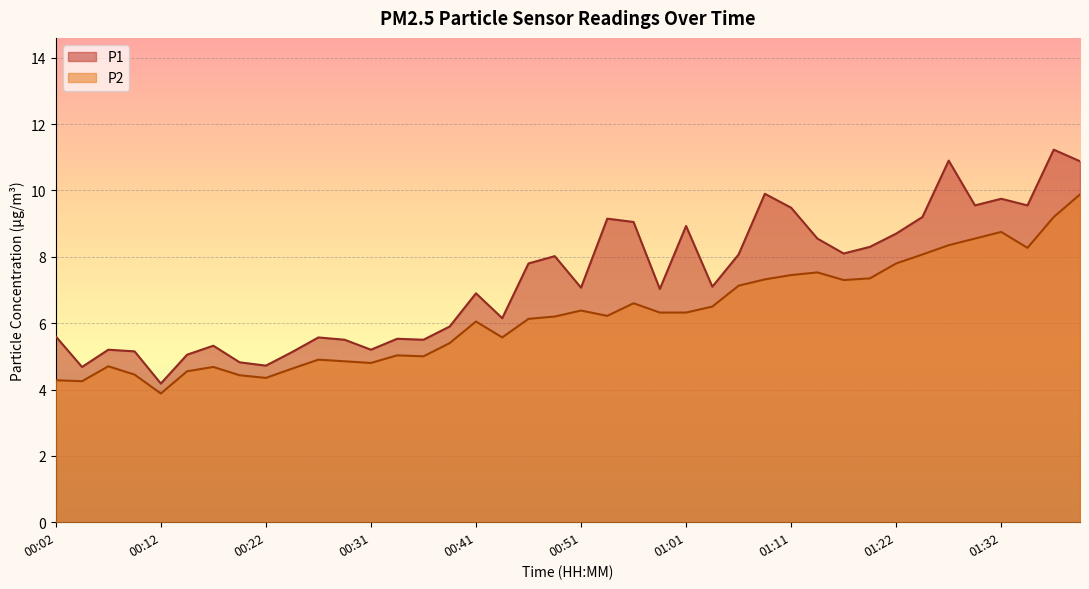

What is the sum of all P2 values?

249.4